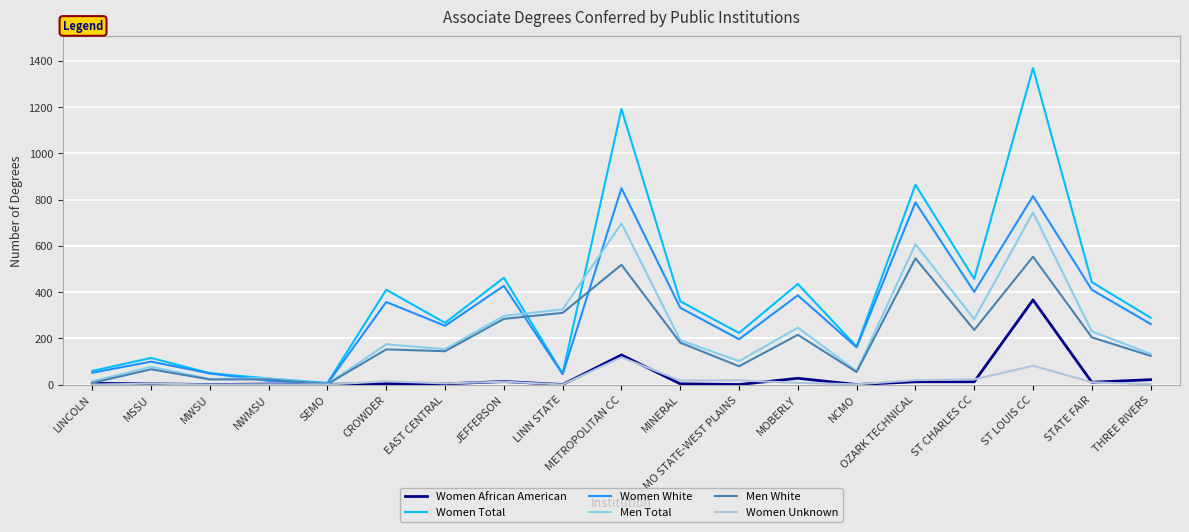

What is the average value of the Women Total series?

381